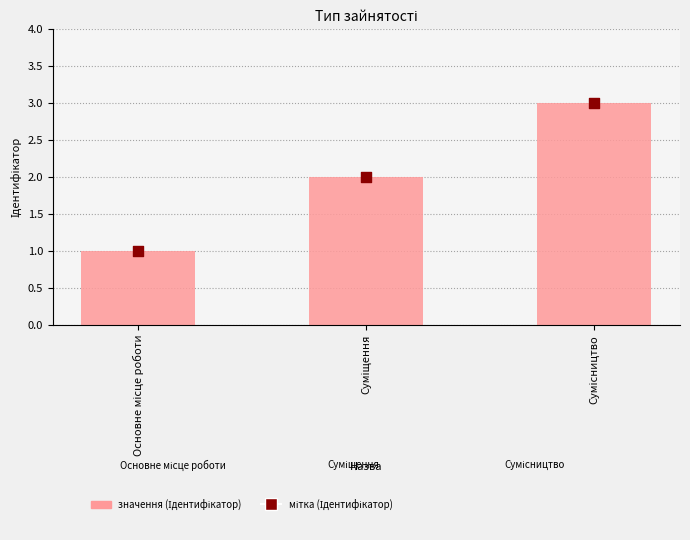

Which series has the largest total across all categories?

Ідентифікатор